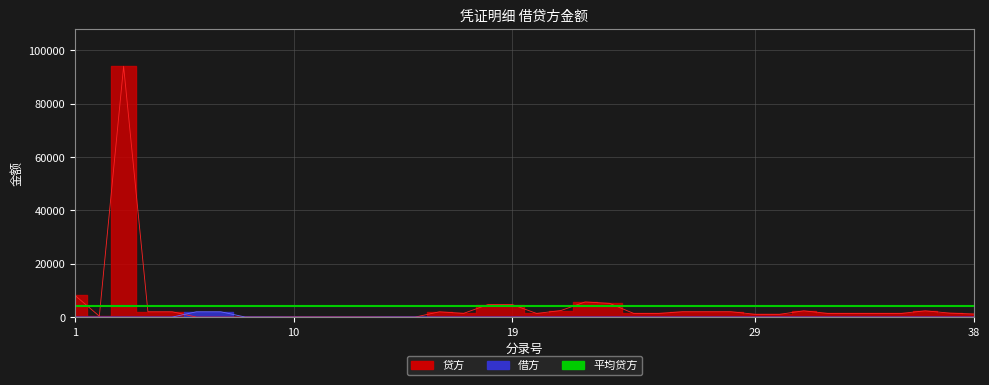

How many times do 贷方 and 借方 cross each other?

4